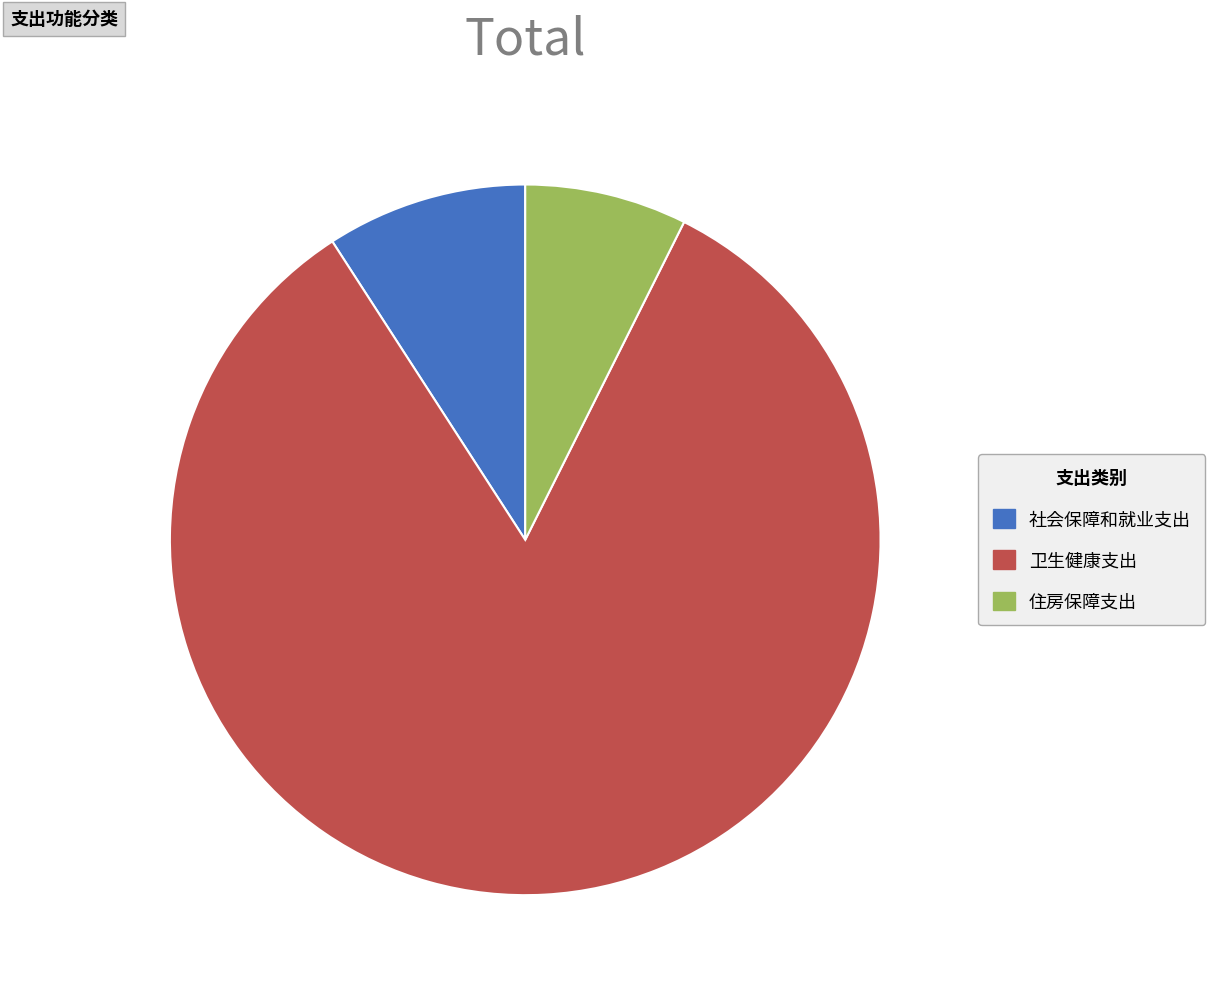

What is the ratio of the value at 住房保障支出 to the value at 卫生健康支出?

0.1